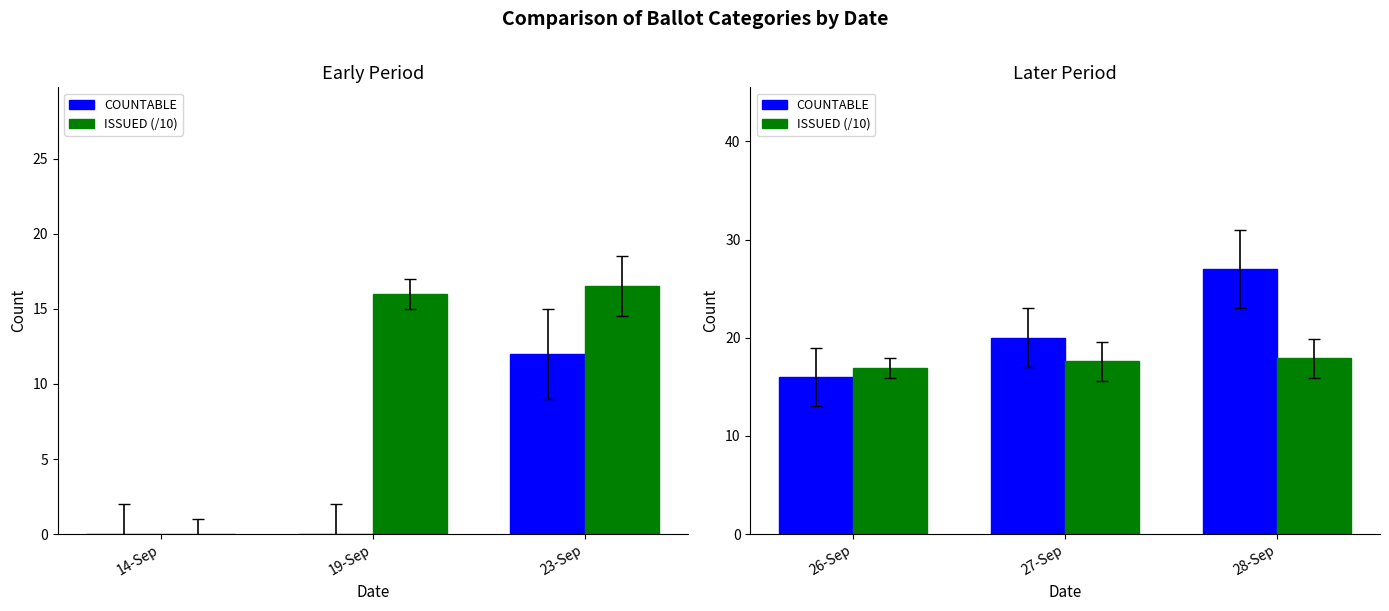

Between 28-Sep and 27-Sep, which is larger?

28-Sep